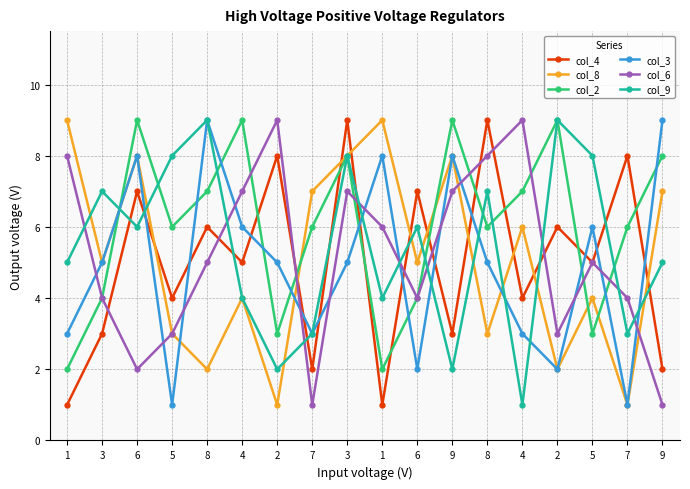

Count the number of data series in this chart.

6